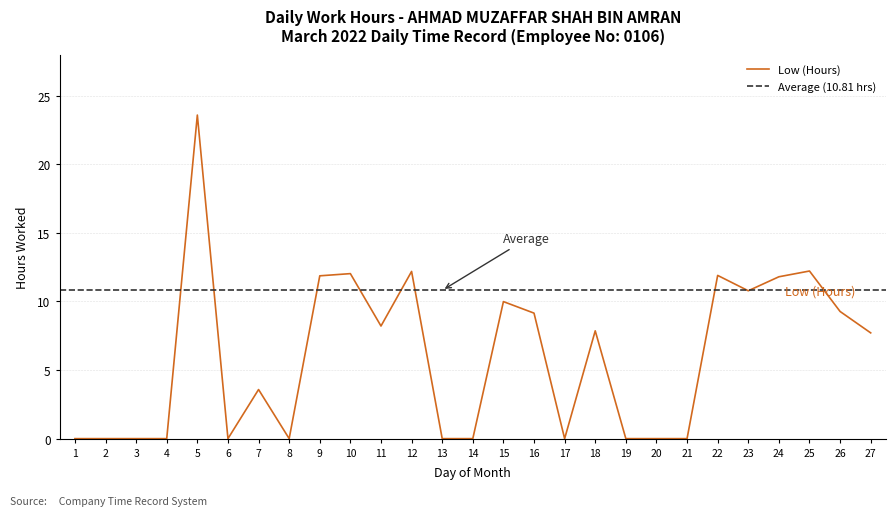

What is the average value?

6.0